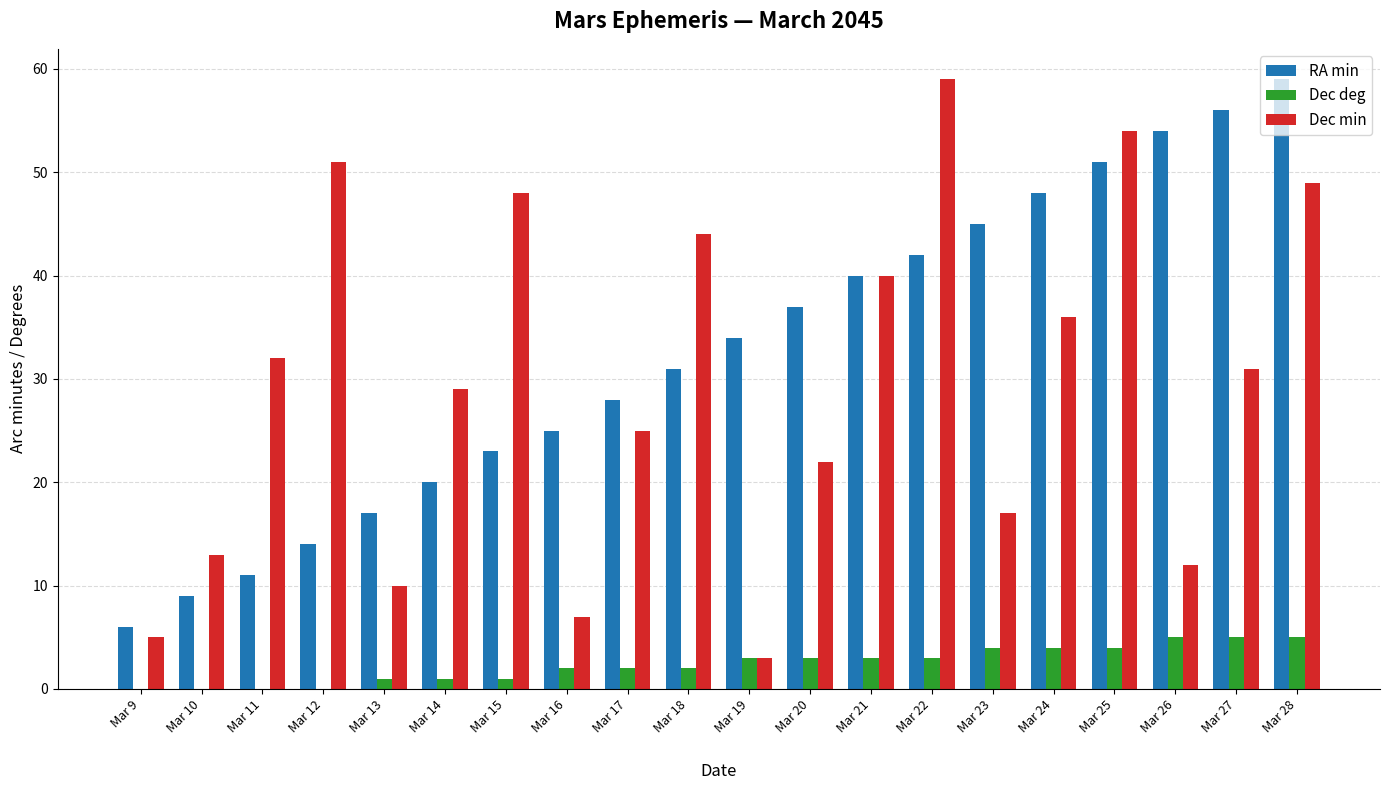

What is the spread (max minus min) of values at Mar 28?

54